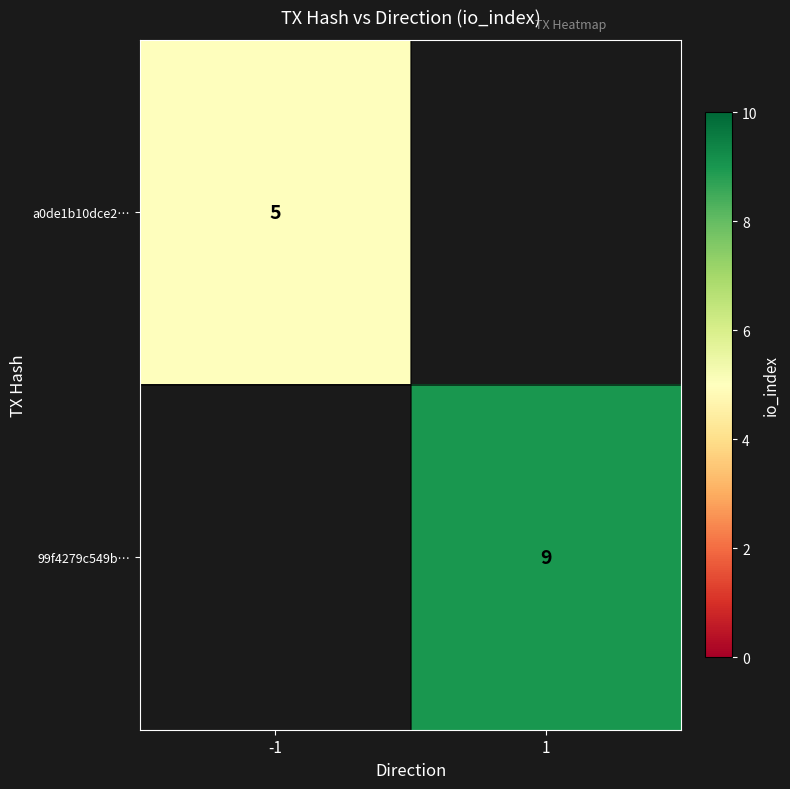

Between -1 and 1, which is larger?

1